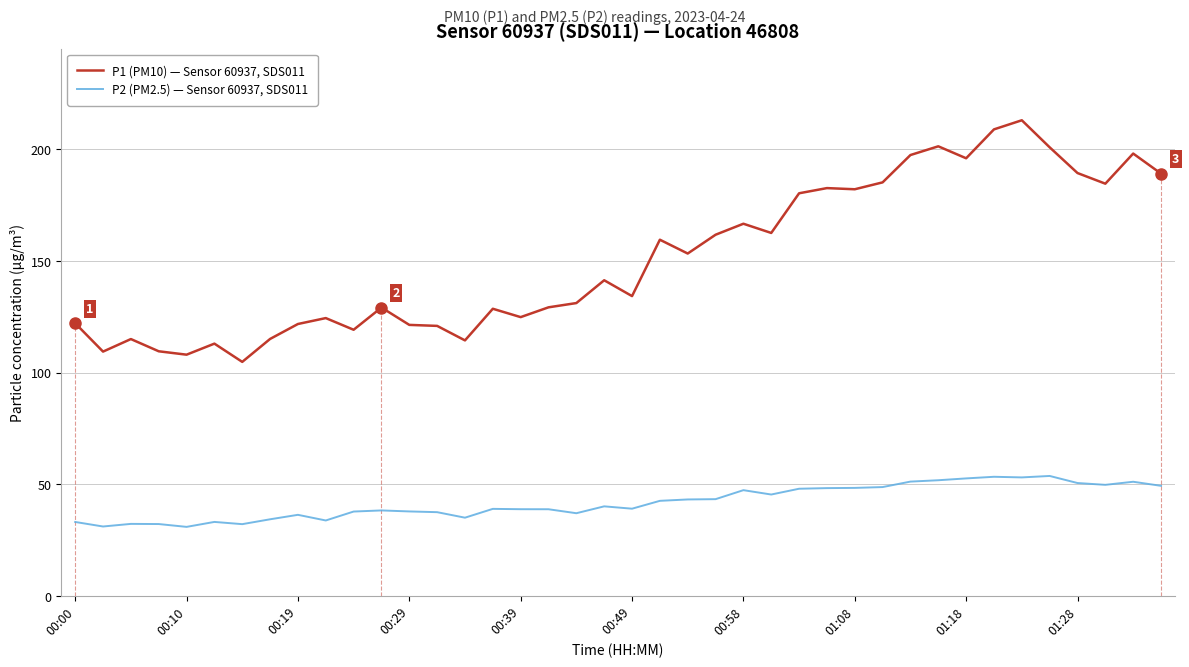

What is the difference between the maximum and minimum values in the P1 (PM10) — Sensor 60937, SDS011 series?

108.3